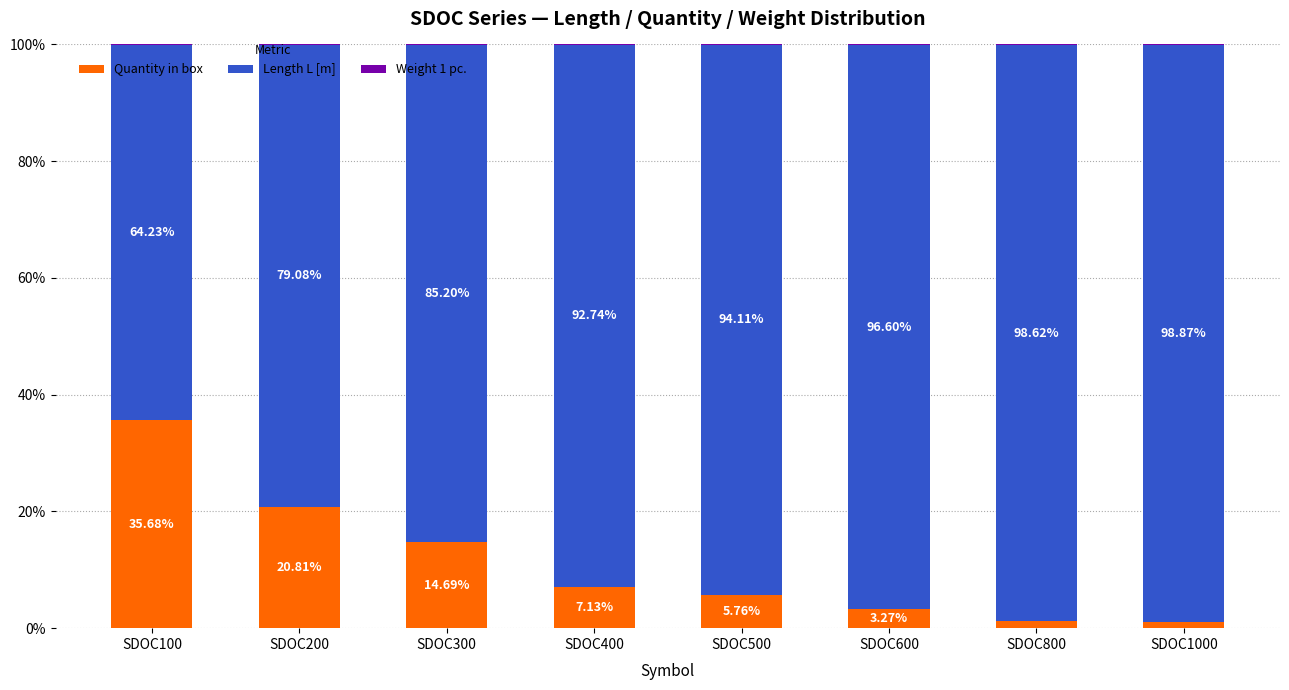

What is the sum of all Quantity in box values?

89.6